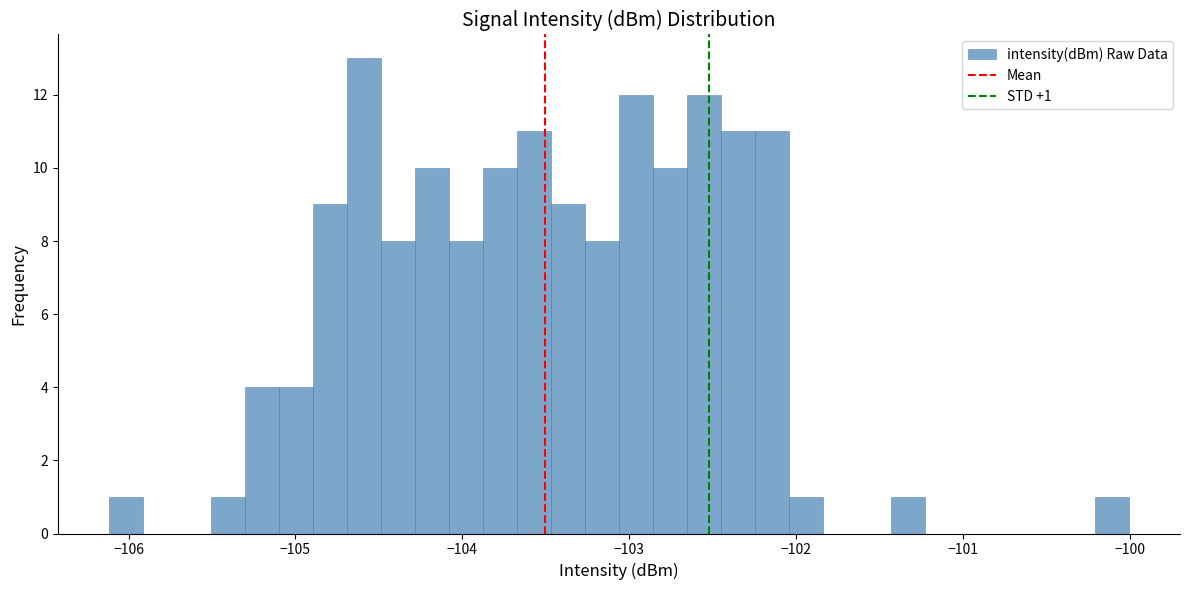

Around what value on the x-axis is the tallest bar? Give the approximate position of its centre, as read against the axis.

-104.6